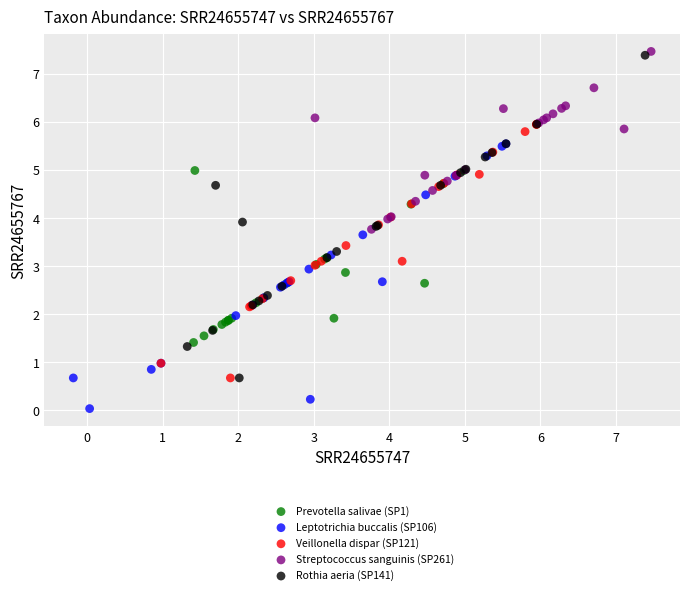

Which series has the largest Y range (max minus min)?

Rothia aeria (SP141)